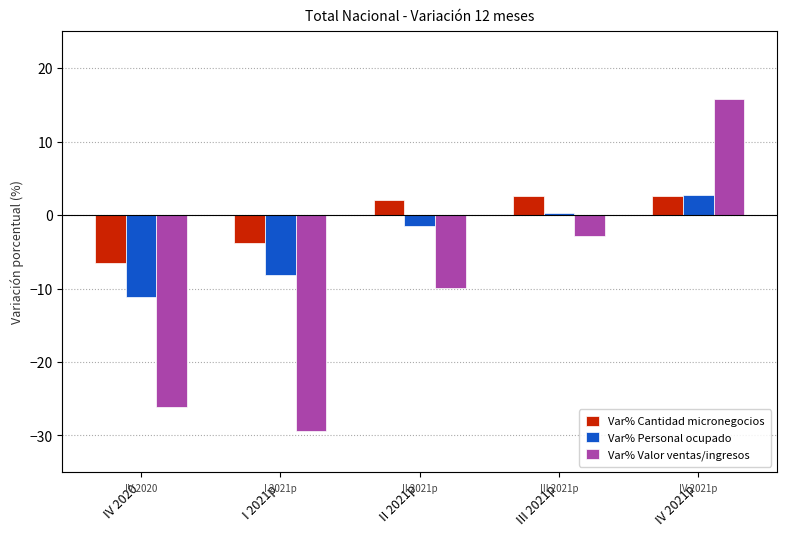

True or false: Var% Personal ocupado has a value of -8.1 at I 2021p.

True